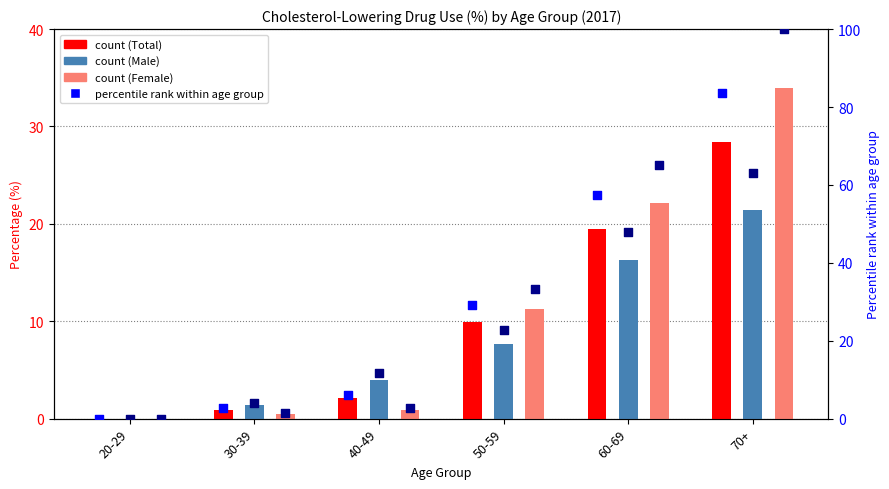

At how many categories does at least one series exceed 77?

1